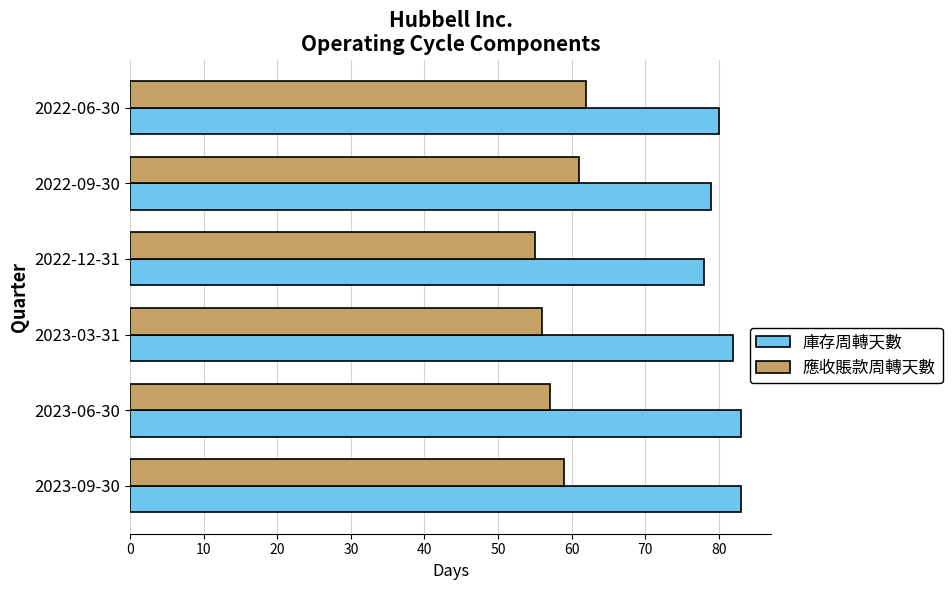

What is the maximum value shown in the chart?

83